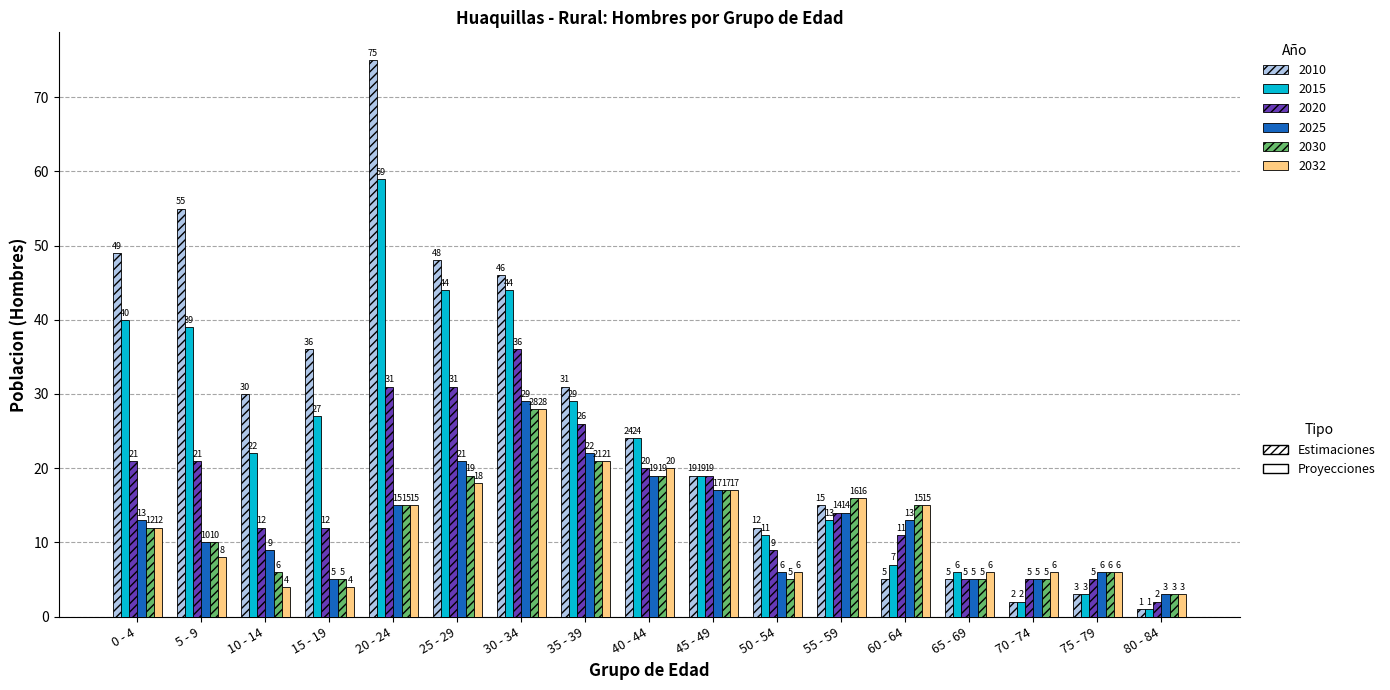

What is the total value across all series at 20 - 24?

210